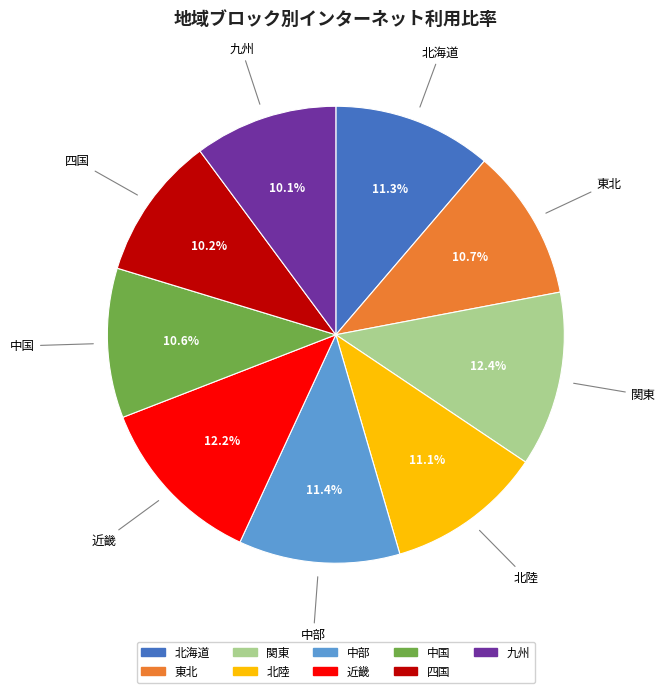

What percentage is the 北海道 slice, to the nearest percent?

11%